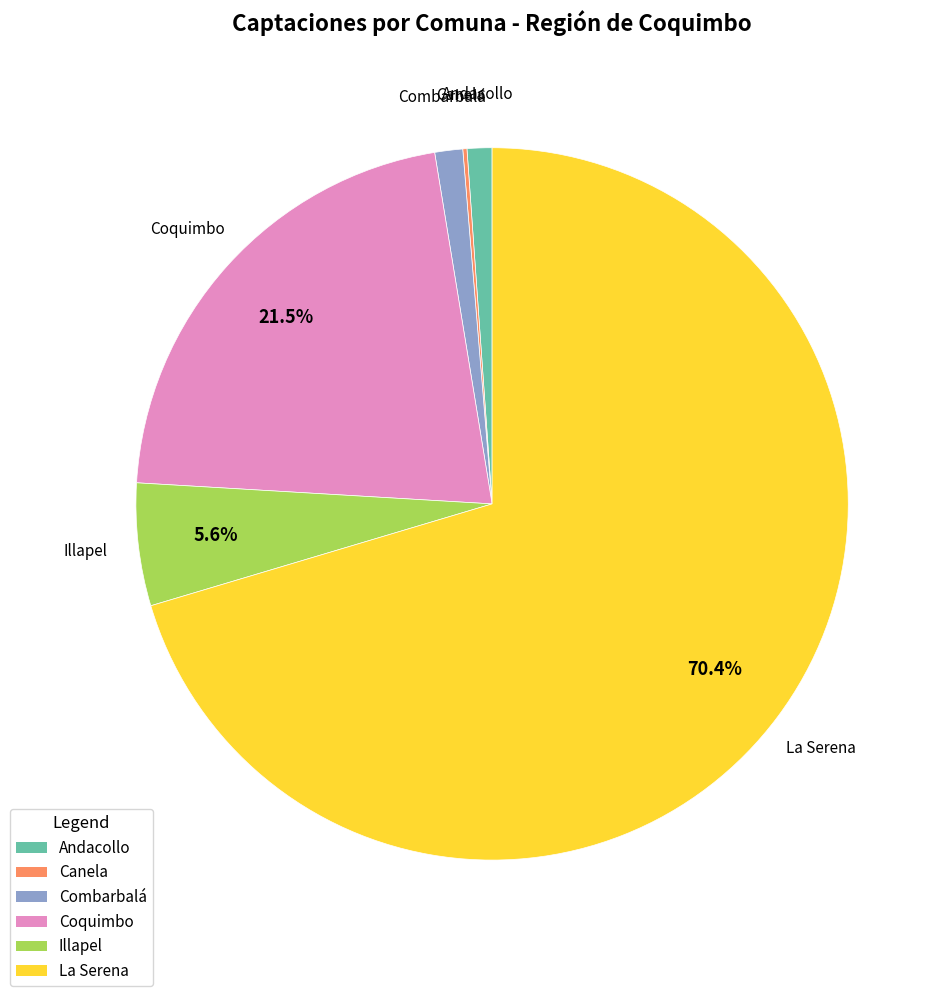

What is the largest slice in the pie chart?

La Serena